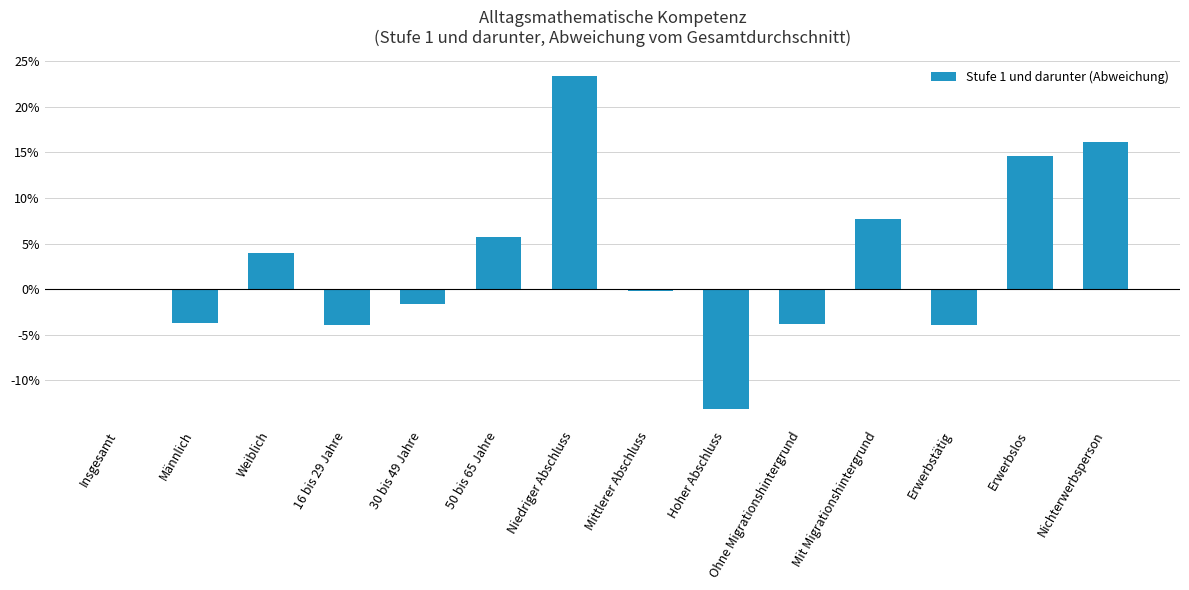

Is it true that the value at Hoher Abschluss is -13.1?

True